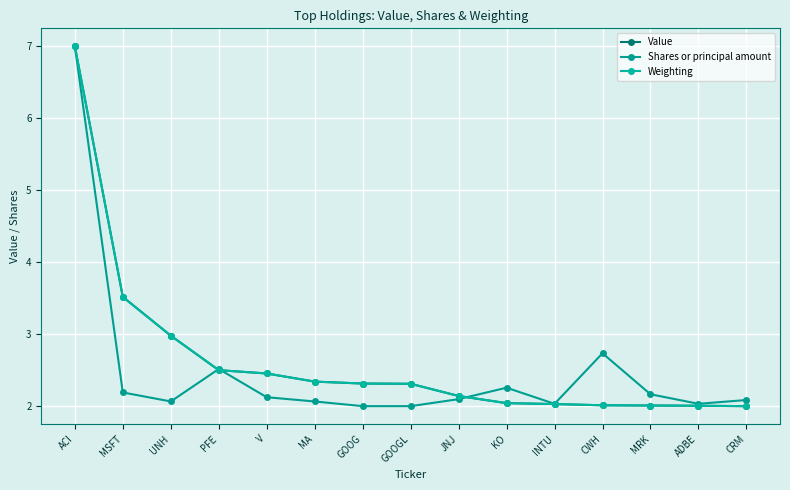

Is the value of Shares or principal amount at GOOG greater than the value of Value at CWH?

No